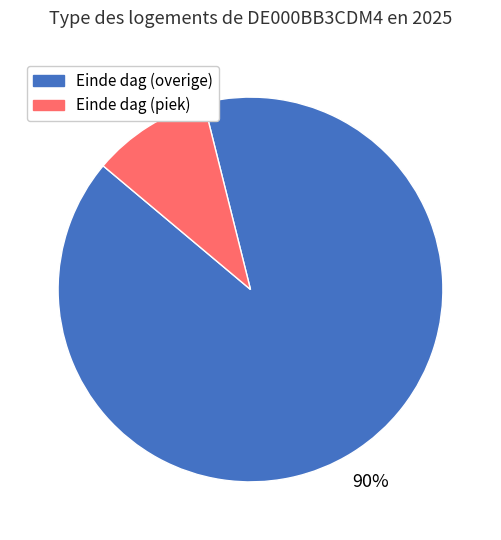

To the nearest percent, what is the difference between the largest and smallest slice percentages?

80%